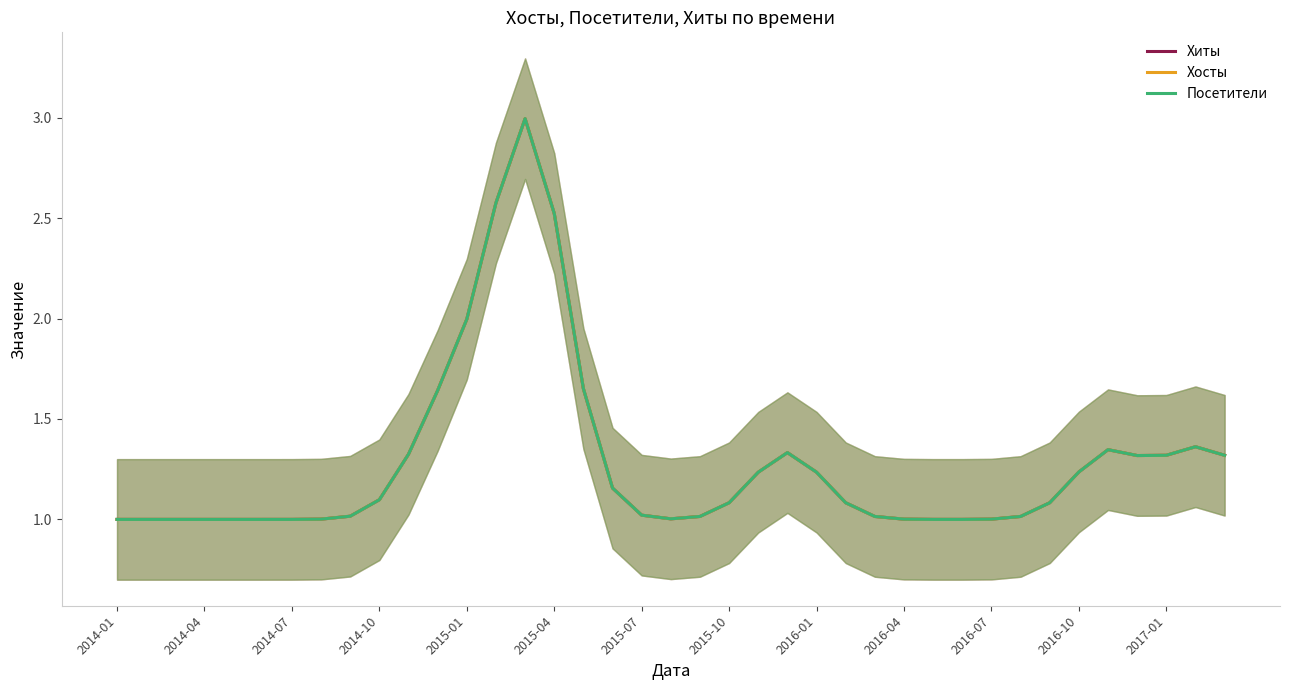

At which label is Хосты closest to 1?

2014-01